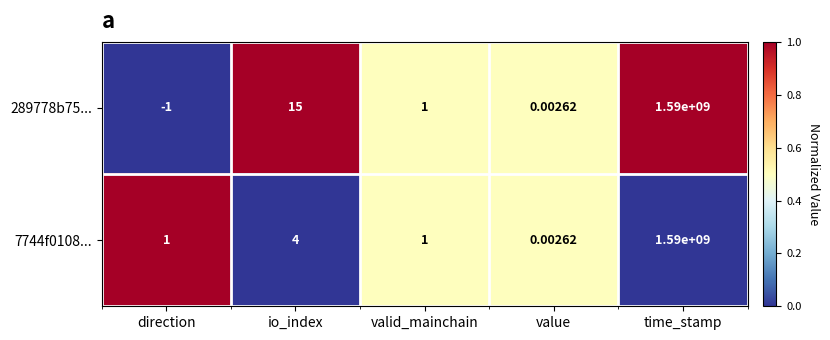

At which category is the sum across all series the highest?

time_stamp